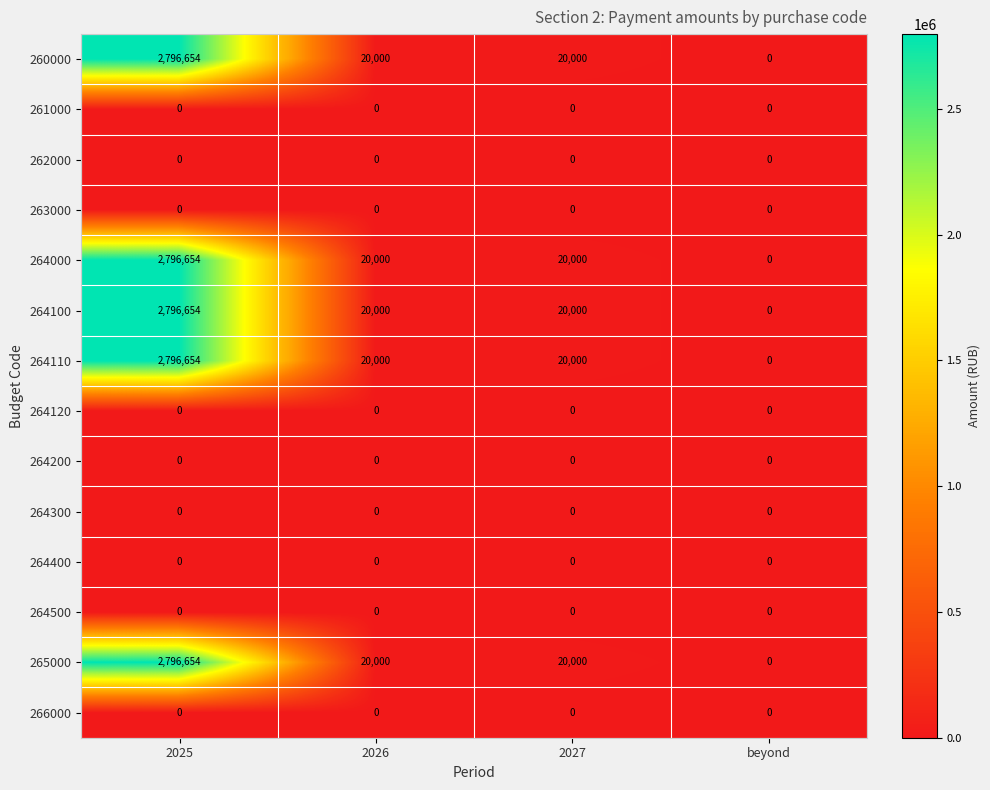

At how many categories does at least one series exceed 2368383?

1